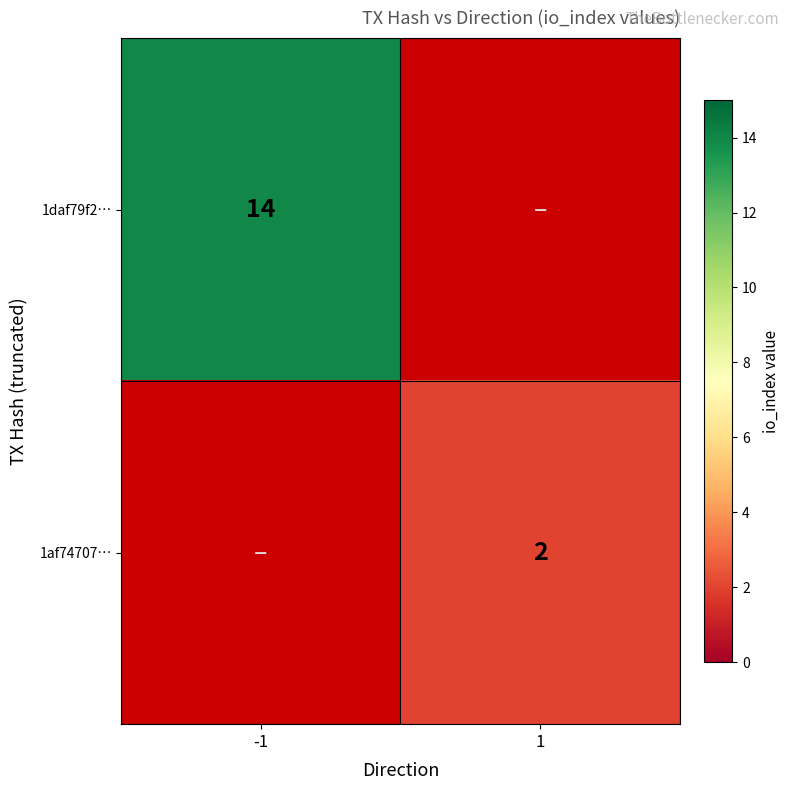

Is it true that 1af74707… equals 2 at 1?

True